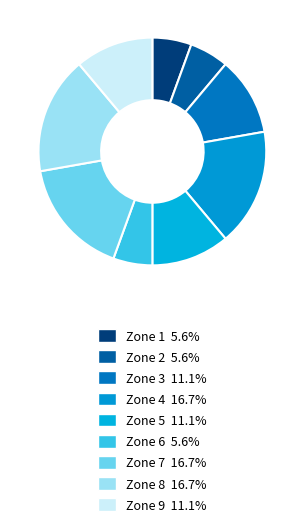

How many slices are in this pie chart?

9